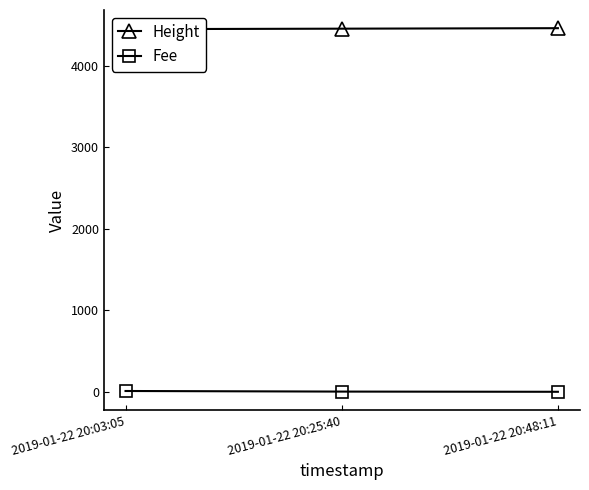

Reading right to left, what are all the values shown in this chart?

Height: 4463.0	4457.0	4451.0
Fee: 0.1	2.6	9.8